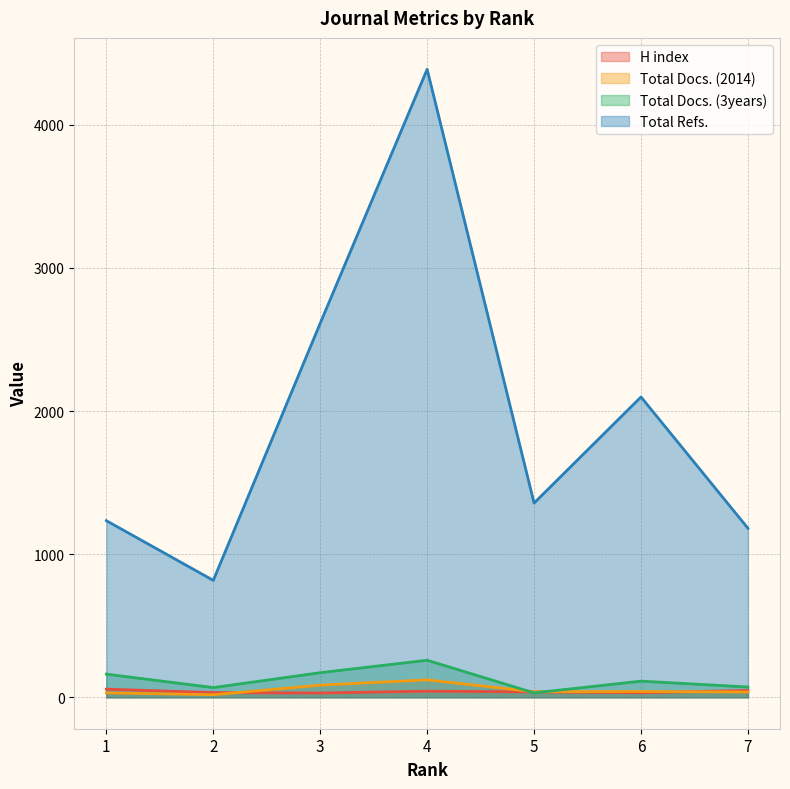

Which series has the largest total across all categories?

Total Refs.